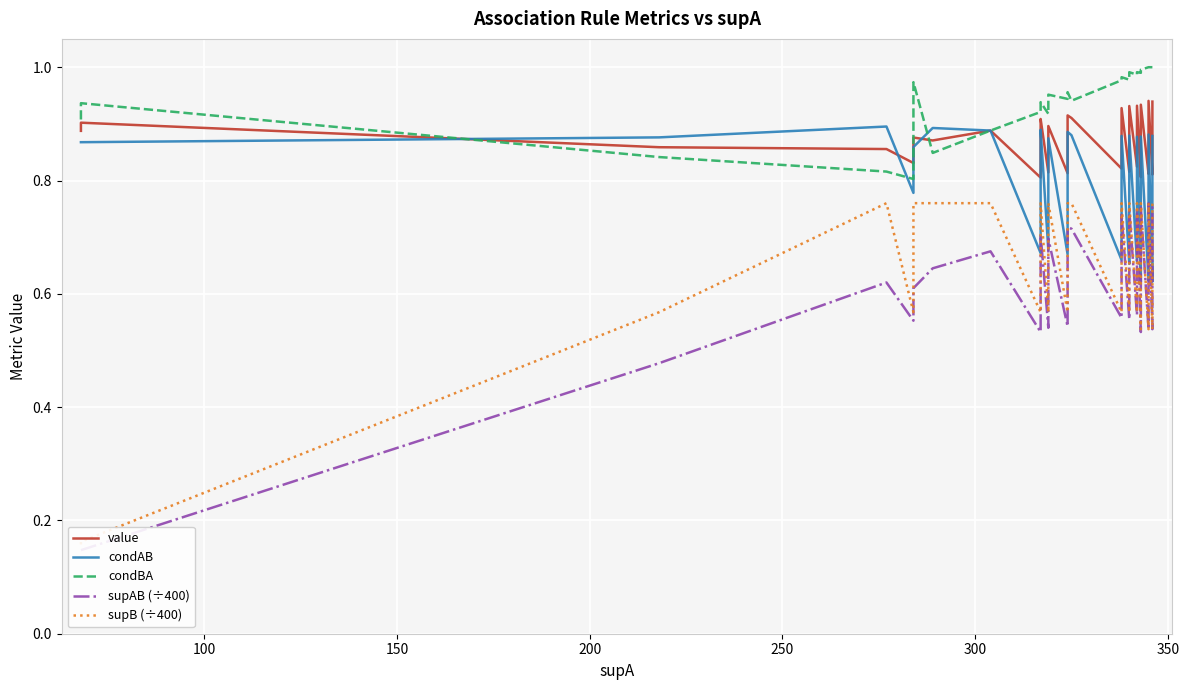

What is the lowest value of the condAB series?

0.6